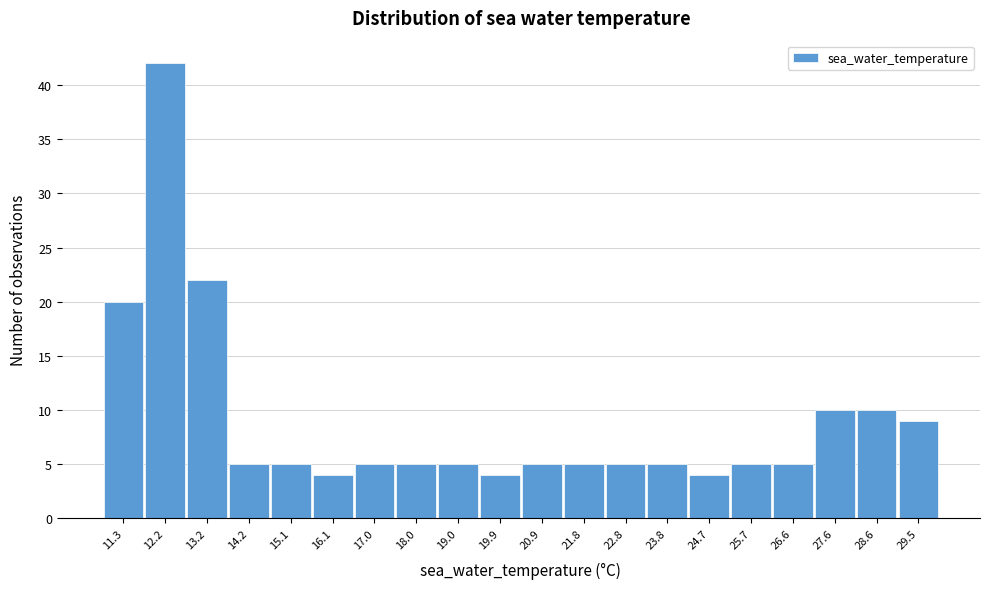

How tall is the bar that spans 11.76 to 12.72 on the x-axis? Neither the bar edges nor the heights are printed on the chart, so give them approximately, as read against the axes.

42